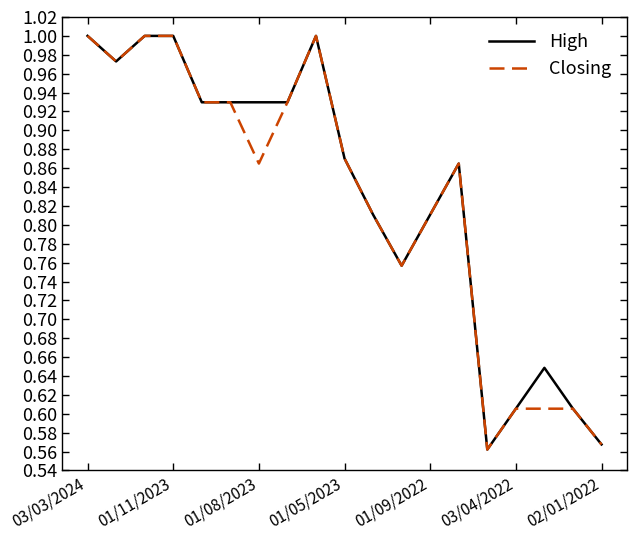

At which category does the chart reach its peak across all series?

03/03/2024